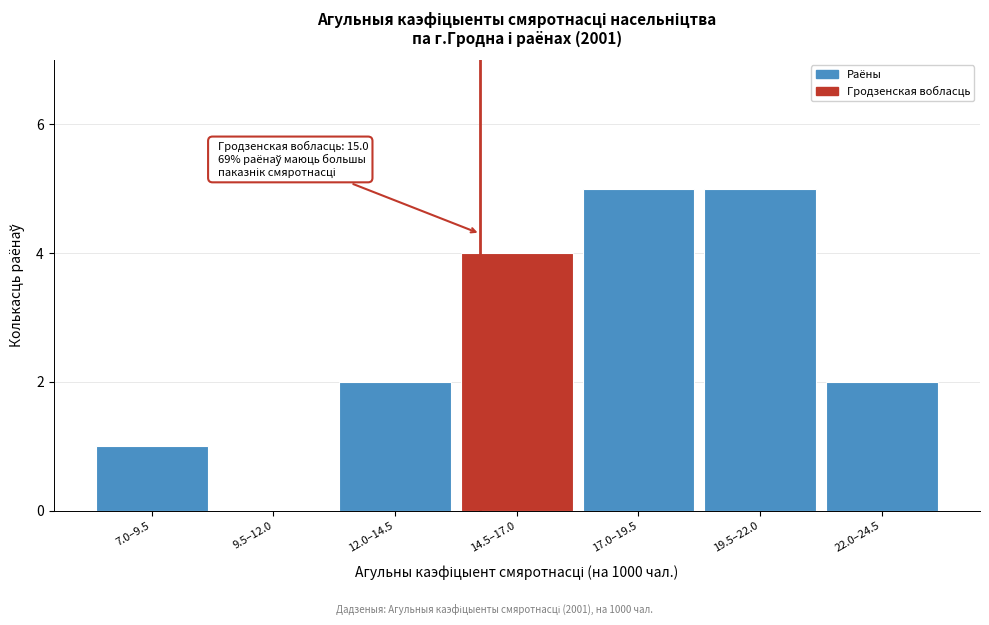

Reading left to right, extract all data points from this chart.

7.0–9.5=1	9.5–12.0=0	12.0–14.5=2	14.5–17.0=4	17.0–19.5=5	19.5–22.0=5	22.0–24.5=2